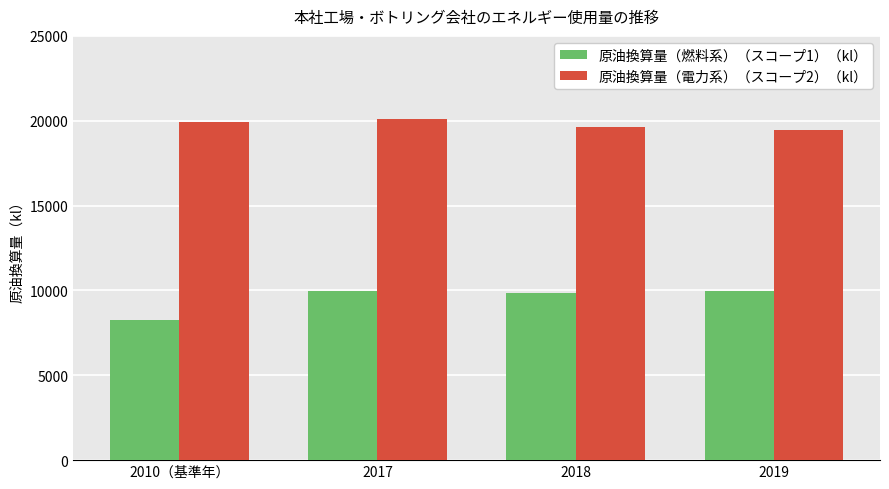

What is the difference between the highest and lowest values at 2018?

9752